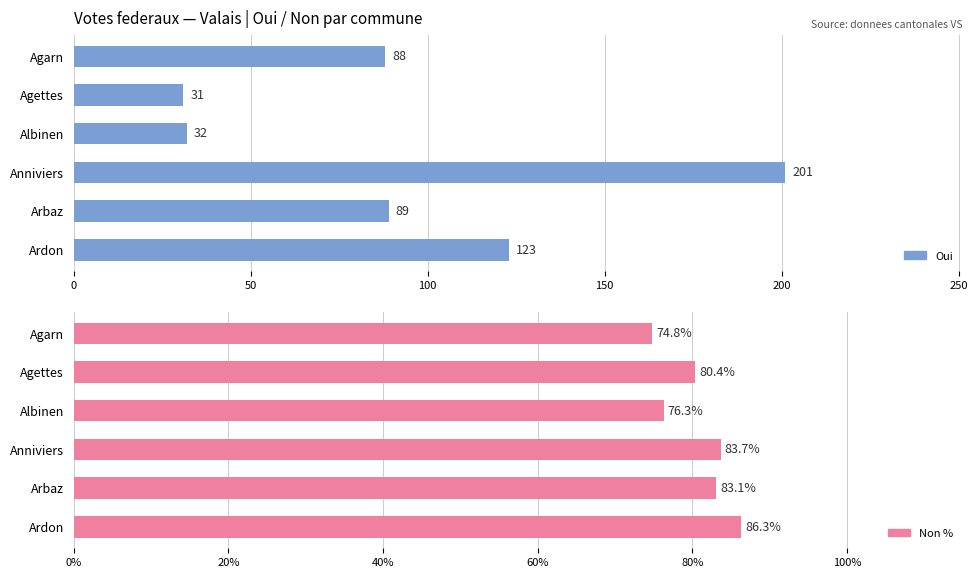

Which series has the largest total across all categories?

Oui